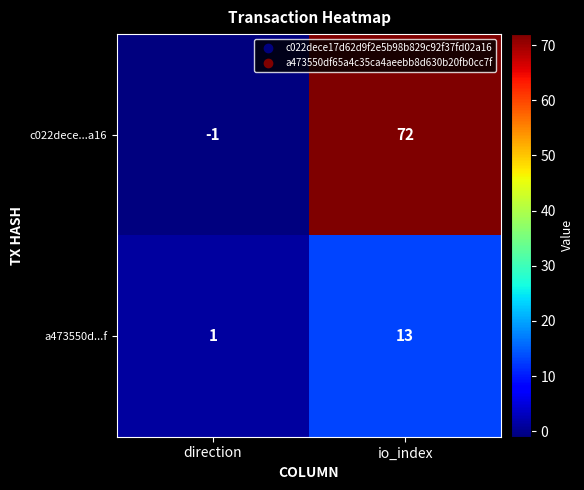

True or false: a473550d...f has a value of 22 at io_index.

False